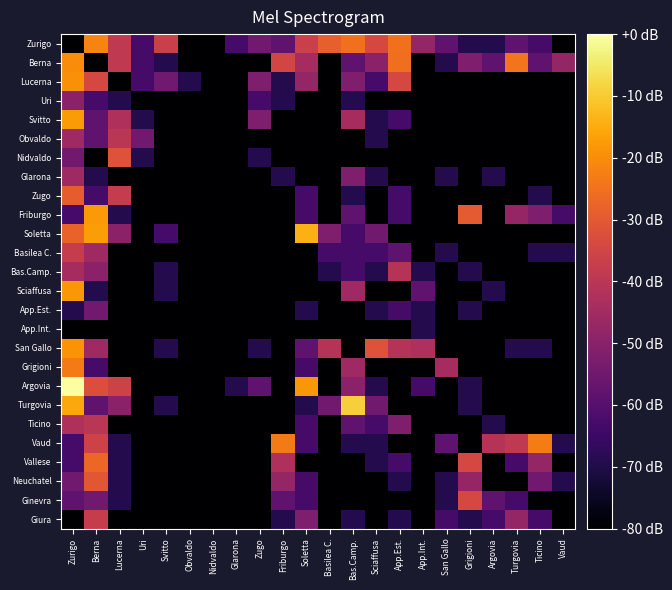

Reading right to left, extract all data points from this chart.

Zurigo: Vaud=-80.0	Ticino=-62.9	Turgovia=-58.4	Argovia=-69.2	Grigioni=-69.2	San Gallo=-58.4	App.Int.=-47.6	App.Est.=-25.0	Sciaffusa=-34.1	Bas.Camp.=-25.0	Basilea C.=-28.6	Soletta=-36.8	Friburgo=-58.4	Zugo=-54.9	Glarona=-62.9	Nidvaldo=-80.0	Obvaldo=-80.0	Svitto=-36.8	Uri=-62.9	Lucerna=-38.8	Berna=-21.7	Zurigo=-80.0
Berna: Vaud=-47.6	Ticino=-58.4	Turgovia=-24.6	Argovia=-58.4	Grigioni=-52.1	San Gallo=-69.2	App.Int.=-80.0	App.Est.=-25.5	Sciaffusa=-49.7	Bas.Camp.=-58.4	Basilea C.=-80.0	Soletta=-44.1	Friburgo=-34.9	Zugo=-80.0	Glarona=-80.0	Nidvaldo=-80.0	Obvaldo=-80.0	Svitto=-69.2	Uri=-62.9	Lucerna=-38.8	Berna=-80.0	Zurigo=-20.3
Lucerna: Vaud=-80.0	Ticino=-80.0	Turgovia=-80.0	Argovia=-80.0	Grigioni=-80.0	San Gallo=-80.0	App.Int.=-80.0	App.Est.=-34.1	Sciaffusa=-62.9	Bas.Camp.=-52.1	Basilea C.=-80.0	Soletta=-47.6	Friburgo=-69.2	Zugo=-52.1	Glarona=-80.0	Nidvaldo=-80.0	Obvaldo=-69.2	Svitto=-54.9	Uri=-62.9	Lucerna=-80.0	Berna=-34.1	Zurigo=-19.6
Uri: Vaud=-80.0	Ticino=-80.0	Turgovia=-80.0	Argovia=-80.0	Grigioni=-80.0	San Gallo=-80.0	App.Int.=-80.0	App.Est.=-80.0	Sciaffusa=-80.0	Bas.Camp.=-69.2	Basilea C.=-80.0	Soletta=-80.0	Friburgo=-69.2	Zugo=-62.9	Glarona=-80.0	Nidvaldo=-80.0	Obvaldo=-80.0	Svitto=-80.0	Uri=-80.0	Lucerna=-69.2	Berna=-62.9	Zurigo=-49.7
Svitto: Vaud=-80.0	Ticino=-80.0	Turgovia=-80.0	Argovia=-80.0	Grigioni=-80.0	San Gallo=-80.0	App.Int.=-80.0	App.Est.=-62.9	Sciaffusa=-69.2	Bas.Camp.=-44.1	Basilea C.=-80.0	Soletta=-80.0	Friburgo=-80.0	Zugo=-52.1	Glarona=-80.0	Nidvaldo=-80.0	Obvaldo=-80.0	Svitto=-80.0	Uri=-69.2	Lucerna=-42.6	Berna=-58.4	Zurigo=-17.8
Obvaldo: Vaud=-80.0	Ticino=-80.0	Turgovia=-80.0	Argovia=-80.0	Grigioni=-80.0	San Gallo=-80.0	App.Int.=-80.0	App.Est.=-80.0	Sciaffusa=-69.2	Bas.Camp.=-80.0	Basilea C.=-80.0	Soletta=-80.0	Friburgo=-80.0	Zugo=-80.0	Glarona=-80.0	Nidvaldo=-80.0	Obvaldo=-80.0	Svitto=-80.0	Uri=-54.9	Lucerna=-40.0	Berna=-58.4	Zurigo=-45.7
Nidvaldo: Vaud=-80.0	Ticino=-80.0	Turgovia=-80.0	Argovia=-80.0	Grigioni=-80.0	San Gallo=-80.0	App.Int.=-80.0	App.Est.=-80.0	Sciaffusa=-80.0	Bas.Camp.=-80.0	Basilea C.=-80.0	Soletta=-80.0	Friburgo=-80.0	Zugo=-69.2	Glarona=-80.0	Nidvaldo=-80.0	Obvaldo=-80.0	Svitto=-80.0	Uri=-69.2	Lucerna=-31.8	Berna=-80.0	Zurigo=-54.9
Glarona: Vaud=-80.0	Ticino=-80.0	Turgovia=-80.0	Argovia=-69.2	Grigioni=-80.0	San Gallo=-69.2	App.Int.=-80.0	App.Est.=-80.0	Sciaffusa=-69.2	Bas.Camp.=-52.1	Basilea C.=-80.0	Soletta=-80.0	Friburgo=-69.2	Zugo=-80.0	Glarona=-80.0	Nidvaldo=-80.0	Obvaldo=-80.0	Svitto=-80.0	Uri=-80.0	Lucerna=-80.0	Berna=-69.2	Zurigo=-45.7
Zugo: Vaud=-80.0	Ticino=-69.2	Turgovia=-80.0	Argovia=-80.0	Grigioni=-80.0	San Gallo=-80.0	App.Int.=-80.0	App.Est.=-62.9	Sciaffusa=-80.0	Bas.Camp.=-69.2	Basilea C.=-80.0	Soletta=-62.9	Friburgo=-80.0	Zugo=-80.0	Glarona=-80.0	Nidvaldo=-80.0	Obvaldo=-80.0	Svitto=-80.0	Uri=-80.0	Lucerna=-37.8	Berna=-62.9	Zurigo=-29.2
Friburgo: Vaud=-62.9	Ticino=-52.1	Turgovia=-47.6	Argovia=-80.0	Grigioni=-29.8	San Gallo=-80.0	App.Int.=-80.0	App.Est.=-62.9	Sciaffusa=-80.0	Bas.Camp.=-58.4	Basilea C.=-80.0	Soletta=-62.9	Friburgo=-80.0	Zugo=-80.0	Glarona=-80.0	Nidvaldo=-80.0	Obvaldo=-80.0	Svitto=-80.0	Uri=-80.0	Lucerna=-69.2	Berna=-18.1	Zurigo=-62.9
Soletta: Vaud=-80.0	Ticino=-80.0	Turgovia=-80.0	Argovia=-80.0	Grigioni=-80.0	San Gallo=-80.0	App.Int.=-80.0	App.Est.=-80.0	Sciaffusa=-54.9	Bas.Camp.=-62.9	Basilea C.=-52.1	Soletta=-14.2	Friburgo=-80.0	Zugo=-80.0	Glarona=-80.0	Nidvaldo=-80.0	Obvaldo=-80.0	Svitto=-62.9	Uri=-80.0	Lucerna=-49.7	Berna=-17.2	Zurigo=-28.0
Basilea C.: Vaud=-69.2	Ticino=-69.2	Turgovia=-80.0	Argovia=-80.0	Grigioni=-80.0	San Gallo=-69.2	App.Int.=-80.0	App.Est.=-58.4	Sciaffusa=-62.9	Bas.Camp.=-62.9	Basilea C.=-62.9	Soletta=-80.0	Friburgo=-80.0	Zugo=-80.0	Glarona=-80.0	Nidvaldo=-80.0	Obvaldo=-80.0	Svitto=-80.0	Uri=-80.0	Lucerna=-80.0	Berna=-45.7	Zurigo=-37.8
Bas.Camp.: Vaud=-80.0	Ticino=-80.0	Turgovia=-80.0	Argovia=-80.0	Grigioni=-69.2	San Gallo=-80.0	App.Int.=-69.2	App.Est.=-41.2	Sciaffusa=-69.2	Bas.Camp.=-62.9	Basilea C.=-69.2	Soletta=-80.0	Friburgo=-80.0	Zugo=-80.0	Glarona=-80.0	Nidvaldo=-80.0	Obvaldo=-80.0	Svitto=-69.2	Uri=-80.0	Lucerna=-80.0	Berna=-49.7	Zurigo=-44.1
Sciaffusa: Vaud=-80.0	Ticino=-80.0	Turgovia=-80.0	Argovia=-69.2	Grigioni=-80.0	San Gallo=-80.0	App.Int.=-58.4	App.Est.=-80.0	Sciaffusa=-80.0	Bas.Camp.=-45.7	Basilea C.=-80.0	Soletta=-80.0	Friburgo=-80.0	Zugo=-80.0	Glarona=-80.0	Nidvaldo=-80.0	Obvaldo=-80.0	Svitto=-69.2	Uri=-80.0	Lucerna=-80.0	Berna=-69.2	Zurigo=-18.4
App.Est.: Vaud=-80.0	Ticino=-80.0	Turgovia=-80.0	Argovia=-80.0	Grigioni=-69.2	San Gallo=-80.0	App.Int.=-69.2	App.Est.=-62.9	Sciaffusa=-69.2	Bas.Camp.=-80.0	Basilea C.=-80.0	Soletta=-69.2	Friburgo=-80.0	Zugo=-80.0	Glarona=-80.0	Nidvaldo=-80.0	Obvaldo=-80.0	Svitto=-80.0	Uri=-80.0	Lucerna=-80.0	Berna=-54.9	Zurigo=-69.2
App.Int.: Vaud=-80.0	Ticino=-80.0	Turgovia=-80.0	Argovia=-80.0	Grigioni=-80.0	San Gallo=-80.0	App.Int.=-69.2	App.Est.=-80.0	Sciaffusa=-80.0	Bas.Camp.=-80.0	Basilea C.=-80.0	Soletta=-80.0	Friburgo=-80.0	Zugo=-80.0	Glarona=-80.0	Nidvaldo=-80.0	Obvaldo=-80.0	Svitto=-80.0	Uri=-80.0	Lucerna=-80.0	Berna=-80.0	Zurigo=-80.0
San Gallo: Vaud=-80.0	Ticino=-69.2	Turgovia=-69.2	Argovia=-80.0	Grigioni=-80.0	San Gallo=-80.0	App.Int.=-42.6	App.Est.=-41.2	Sciaffusa=-31.8	Bas.Camp.=-80.0	Basilea C.=-41.2	Soletta=-58.4	Friburgo=-80.0	Zugo=-69.2	Glarona=-80.0	Nidvaldo=-80.0	Obvaldo=-80.0	Svitto=-69.2	Uri=-80.0	Lucerna=-80.0	Berna=-45.7	Zurigo=-19.0
Grigioni: Vaud=-80.0	Ticino=-80.0	Turgovia=-80.0	Argovia=-80.0	Grigioni=-80.0	San Gallo=-44.1	App.Int.=-80.0	App.Est.=-80.0	Sciaffusa=-80.0	Bas.Camp.=-45.7	Basilea C.=-80.0	Soletta=-62.9	Friburgo=-80.0	Zugo=-80.0	Glarona=-80.0	Nidvaldo=-80.0	Obvaldo=-80.0	Svitto=-80.0	Uri=-80.0	Lucerna=-80.0	Berna=-62.9	Zurigo=-23.3
Argovia: Vaud=-80.0	Ticino=-80.0	Turgovia=-80.0	Argovia=-80.0	Grigioni=-69.2	San Gallo=-80.0	App.Int.=-62.9	App.Est.=-80.0	Sciaffusa=-69.2	Bas.Camp.=-49.7	Basilea C.=-80.0	Soletta=-18.4	Friburgo=-80.0	Zugo=-58.4	Glarona=-69.2	Nidvaldo=-80.0	Obvaldo=-80.0	Svitto=-80.0	Uri=-80.0	Lucerna=-35.8	Berna=-32.5	Zurigo=-0.0
Turgovia: Vaud=-80.0	Ticino=-80.0	Turgovia=-80.0	Argovia=-80.0	Grigioni=-69.2	San Gallo=-80.0	App.Int.=-80.0	App.Est.=-80.0	Sciaffusa=-54.9	Bas.Camp.=-9.3	Basilea C.=-54.9	Soletta=-69.2	Friburgo=-80.0	Zugo=-80.0	Glarona=-80.0	Nidvaldo=-80.0	Obvaldo=-80.0	Svitto=-69.2	Uri=-80.0	Lucerna=-49.7	Berna=-58.4	Zurigo=-15.4
Ticino: Vaud=-80.0	Ticino=-80.0	Turgovia=-80.0	Argovia=-69.2	Grigioni=-80.0	San Gallo=-80.0	App.Int.=-80.0	App.Est.=-52.1	Sciaffusa=-62.9	Bas.Camp.=-58.4	Basilea C.=-80.0	Soletta=-62.9	Friburgo=-80.0	Zugo=-80.0	Glarona=-80.0	Nidvaldo=-80.0	Obvaldo=-80.0	Svitto=-80.0	Uri=-80.0	Lucerna=-80.0	Berna=-40.0	Zurigo=-42.6
Vaud: Vaud=-69.2	Ticino=-22.9	Turgovia=-38.8	Argovia=-41.2	Grigioni=-80.0	San Gallo=-58.4	App.Int.=-80.0	App.Est.=-80.0	Sciaffusa=-69.2	Bas.Camp.=-69.2	Basilea C.=-80.0	Soletta=-62.9	Friburgo=-23.3	Zugo=-80.0	Glarona=-80.0	Nidvaldo=-80.0	Obvaldo=-80.0	Svitto=-80.0	Uri=-80.0	Lucerna=-69.2	Berna=-35.8	Zurigo=-62.9
Vallese: Vaud=-80.0	Ticino=-47.6	Turgovia=-62.9	Argovia=-80.0	Grigioni=-34.1	San Gallo=-80.0	App.Int.=-80.0	App.Est.=-62.9	Sciaffusa=-69.2	Bas.Camp.=-80.0	Basilea C.=-80.0	Soletta=-80.0	Friburgo=-42.6	Zugo=-80.0	Glarona=-80.0	Nidvaldo=-80.0	Obvaldo=-80.0	Svitto=-80.0	Uri=-80.0	Lucerna=-69.2	Berna=-27.0	Zurigo=-62.9
Neuchatel: Vaud=-69.2	Ticino=-54.9	Turgovia=-80.0	Argovia=-80.0	Grigioni=-47.6	San Gallo=-69.2	App.Int.=-80.0	App.Est.=-69.2	Sciaffusa=-80.0	Bas.Camp.=-80.0	Basilea C.=-80.0	Soletta=-62.9	Friburgo=-47.6	Zugo=-80.0	Glarona=-80.0	Nidvaldo=-80.0	Obvaldo=-80.0	Svitto=-80.0	Uri=-80.0	Lucerna=-69.2	Berna=-30.4	Zurigo=-54.9
Ginevra: Vaud=-80.0	Ticino=-80.0	Turgovia=-62.9	Argovia=-58.4	Grigioni=-34.1	San Gallo=-69.2	App.Int.=-80.0	App.Est.=-80.0	Sciaffusa=-80.0	Bas.Camp.=-80.0	Basilea C.=-80.0	Soletta=-62.9	Friburgo=-58.4	Zugo=-80.0	Glarona=-80.0	Nidvaldo=-80.0	Obvaldo=-80.0	Svitto=-80.0	Uri=-80.0	Lucerna=-69.2	Berna=-54.9	Zurigo=-58.4
Giura: Vaud=-80.0	Ticino=-62.9	Turgovia=-47.6	Argovia=-62.9	Grigioni=-69.2	San Gallo=-62.9	App.Int.=-80.0	App.Est.=-69.2	Sciaffusa=-80.0	Bas.Camp.=-69.2	Basilea C.=-80.0	Soletta=-52.1	Friburgo=-69.2	Zugo=-80.0	Glarona=-80.0	Nidvaldo=-80.0	Obvaldo=-80.0	Svitto=-80.0	Uri=-80.0	Lucerna=-80.0	Berna=-37.8	Zurigo=-80.0